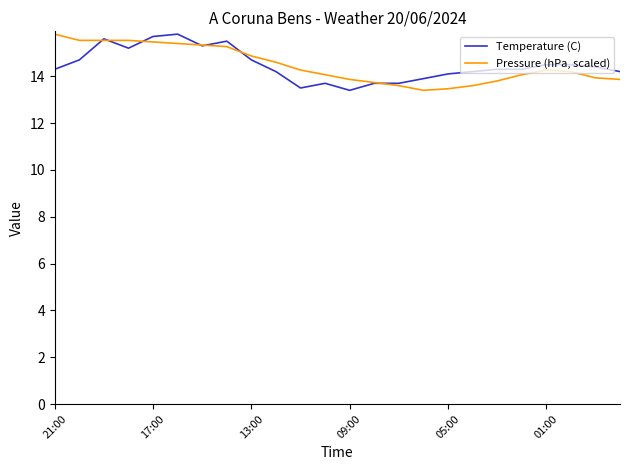

Reading right to left, list all the values displayed in this chart.

Temperature (C): 14.2	14.4	14.5	14.5	14.3	14.3	14.2	14.1	13.9	13.7	13.7	13.4	13.7	13.5	14.2	14.7	15.5	15.3	15.8	15.7	15.2	15.6	14.7	14.3
Pressure (hPa, scaled): 13.9	13.9	14.2	14.3	14.1	13.8	13.6	13.5	13.4	13.6	13.7	13.9	14.1	14.3	14.6	14.9	15.3	15.3	15.4	15.5	15.5	15.5	15.5	15.8